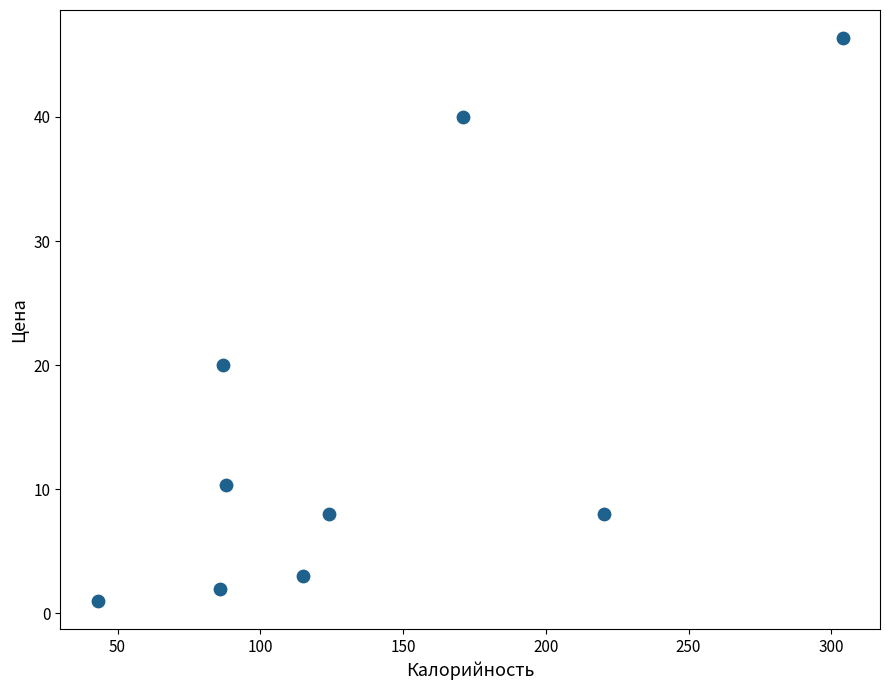

What is the average X value?

137.6